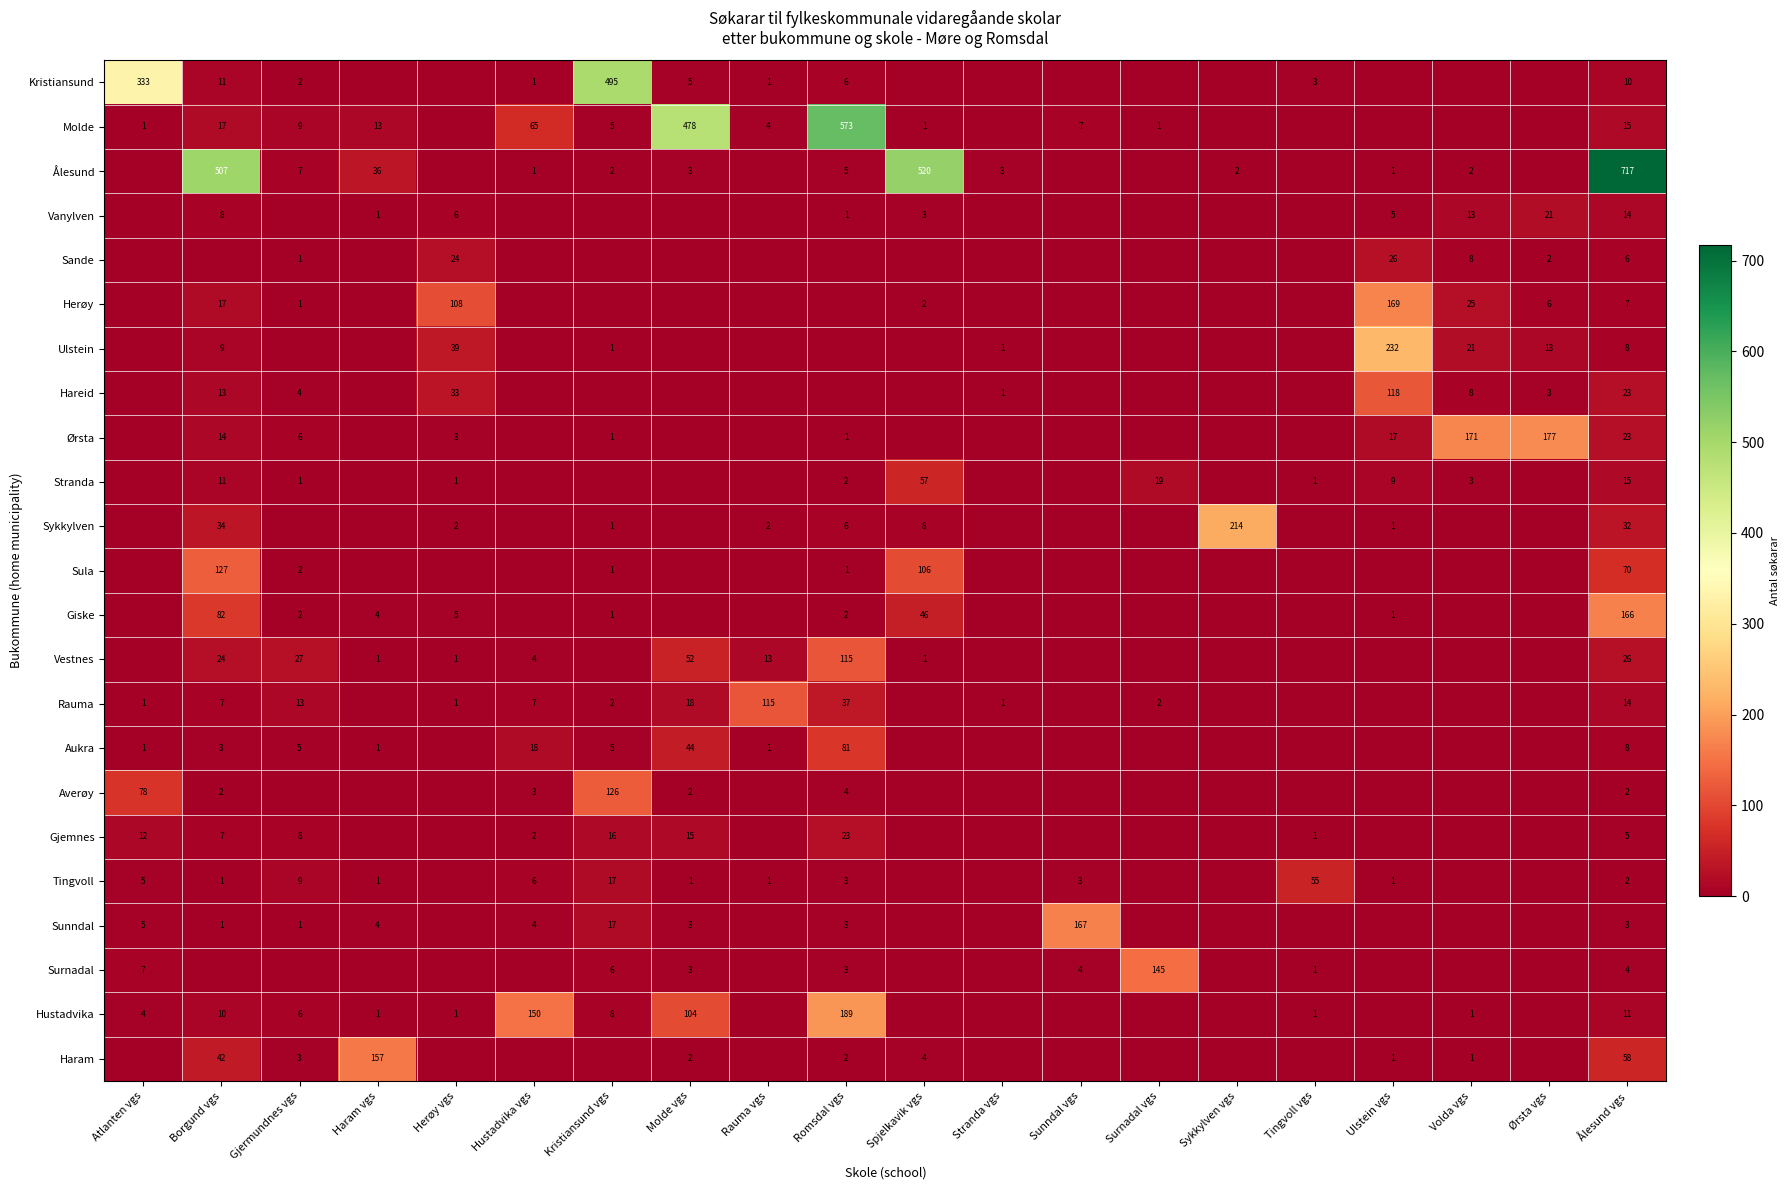

True or false: Hustadvika has a value of 1 at Volda vgs.

True